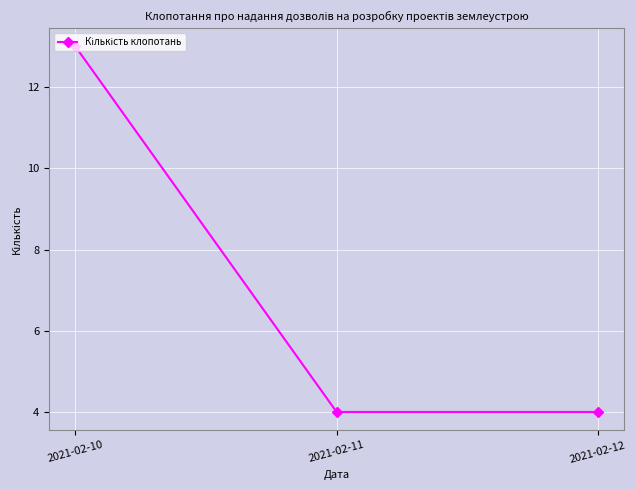

Does the chart display data point markers on the line(s)?

Yes